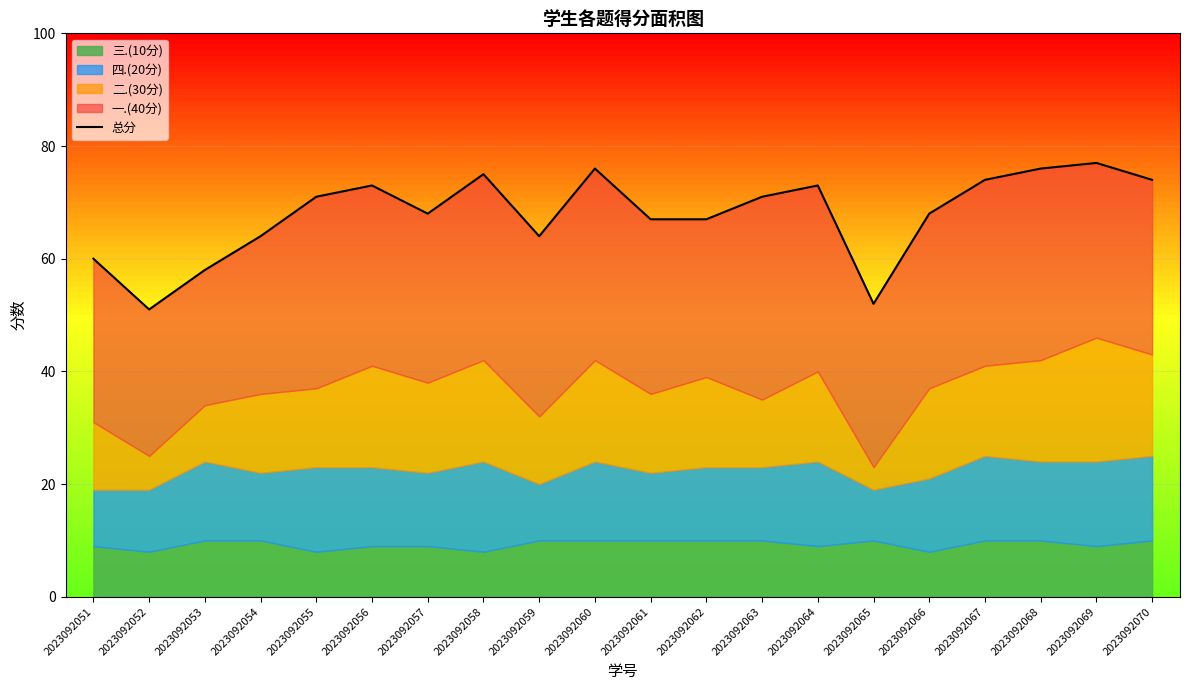

List the labels in order of value, smallest first.

2023092052, 2023092065, 2023092053, 2023092051, 2023092054, 2023092059, 2023092061, 2023092062, 2023092057, 2023092066, 2023092055, 2023092063, 2023092056, 2023092064, 2023092067, 2023092070, 2023092058, 2023092060, 2023092068, 2023092069